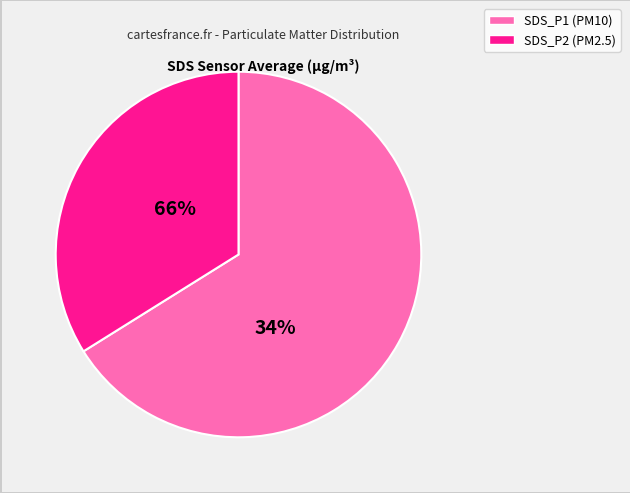

Which slice represents more than half of the pie?

SDS_P1